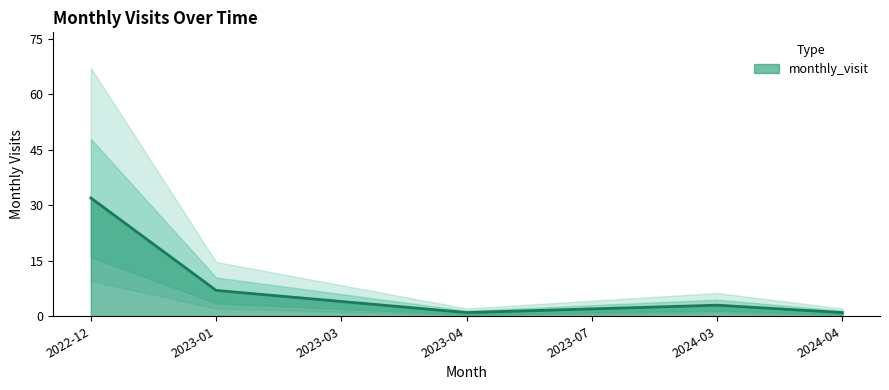

Is it true that the value at 2023-07 is 3?

False